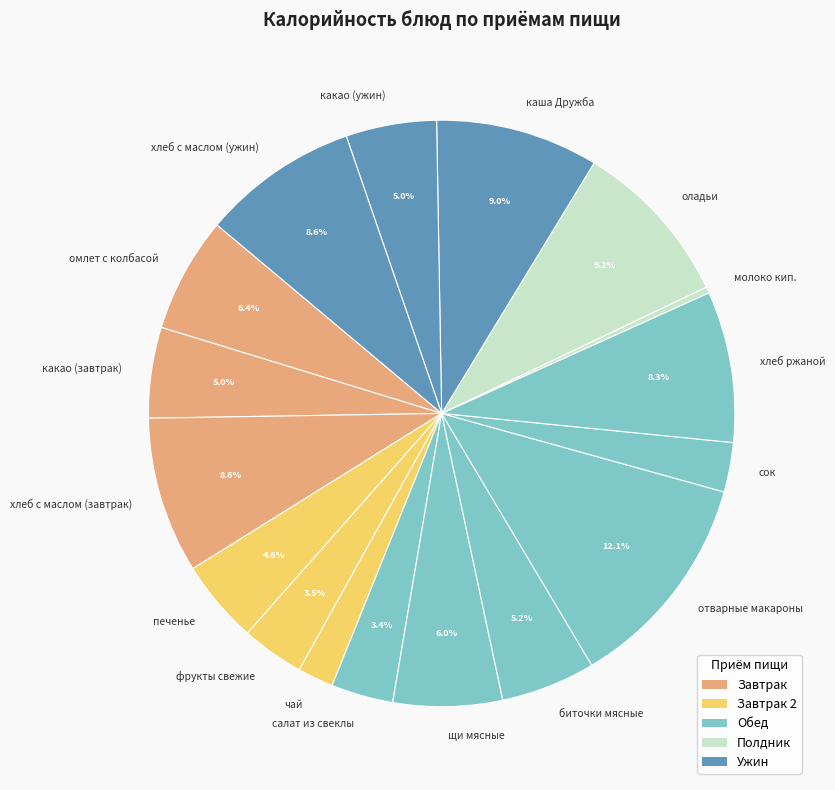

What is the smallest slice in the pie chart?

молоко кип.